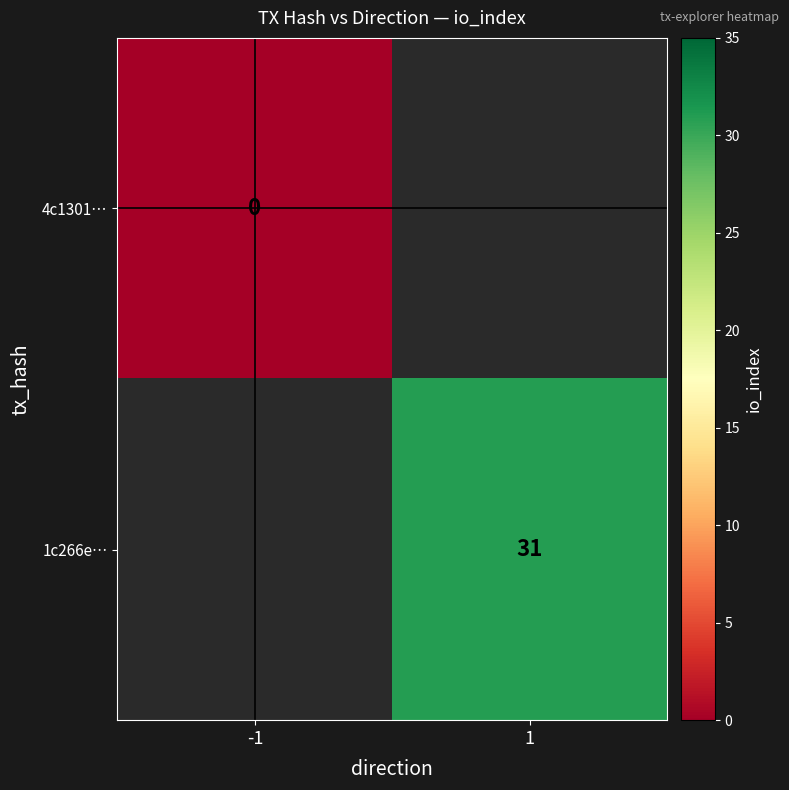

The value of 1c266e… at 1 is 7. True or false?

False